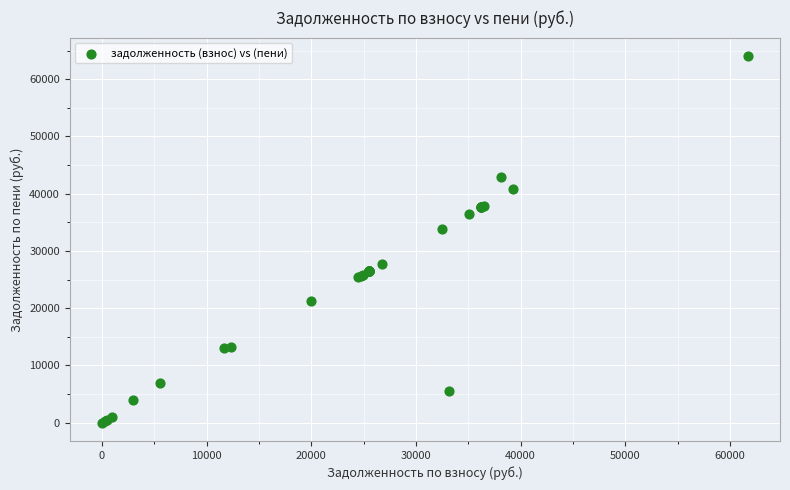

What Y value in the scatter plot is closest to 32027?

33871.2